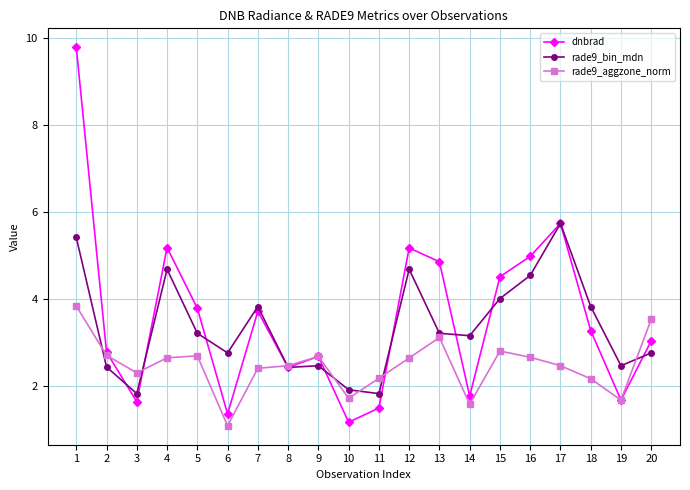

The value of rade9_aggzone_norm at 16 is 3.8. True or false?

False